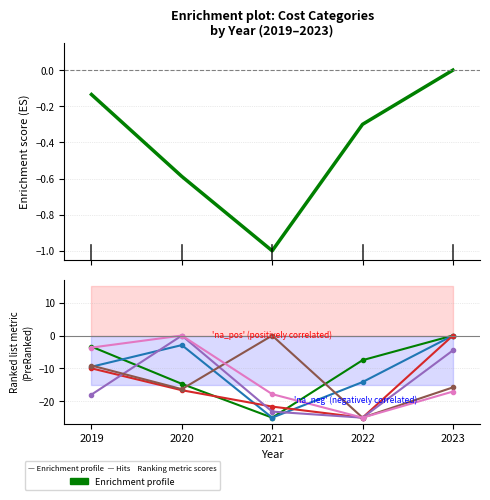

What is the minimum value for 501.020 Spotřeba zdrav. materiálu (Celkem)?

-1.0